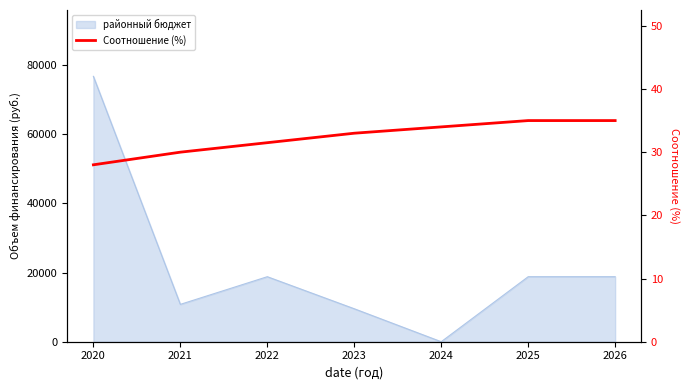

Reading left to right, list all the values displayed in this chart.

28.0	30.0	31.5	33.0	34.0	35.0	35.0